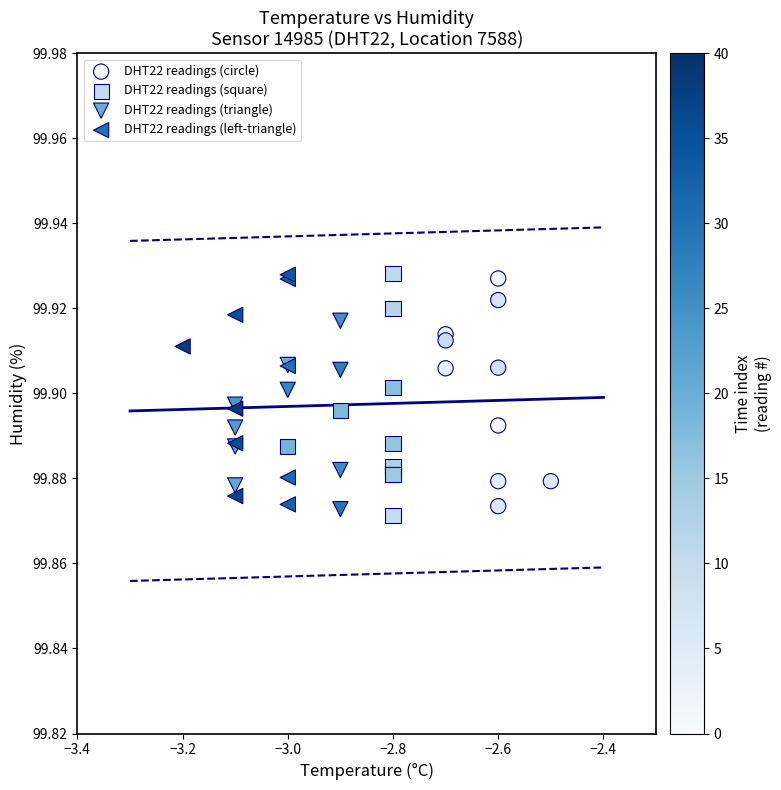

Which series has the largest Y range (max minus min)?

DHT22 readings (square)